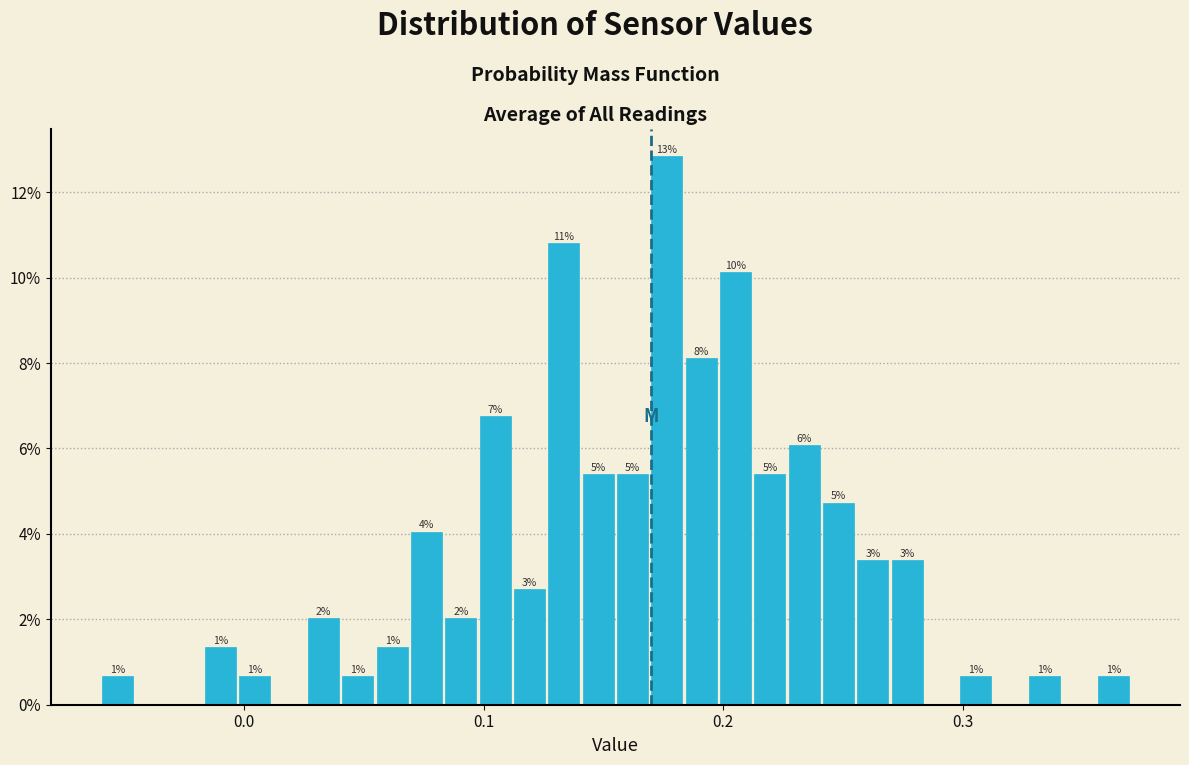

Read against the x-axis, roughly where is the centre of the tallest bar?

0.18